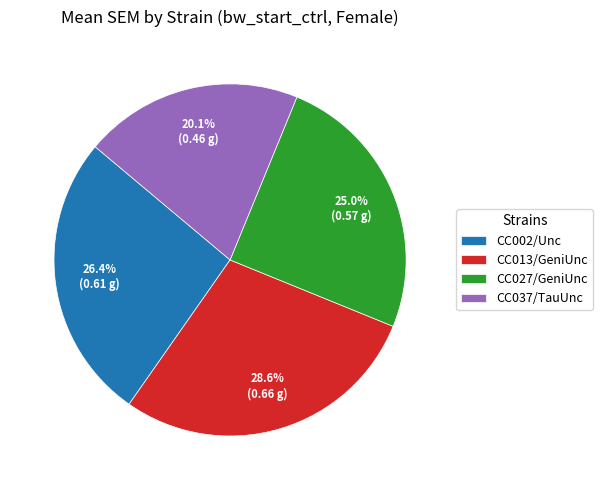

True or false: CC027/GeniUnc accounts for 18% of the total.

False